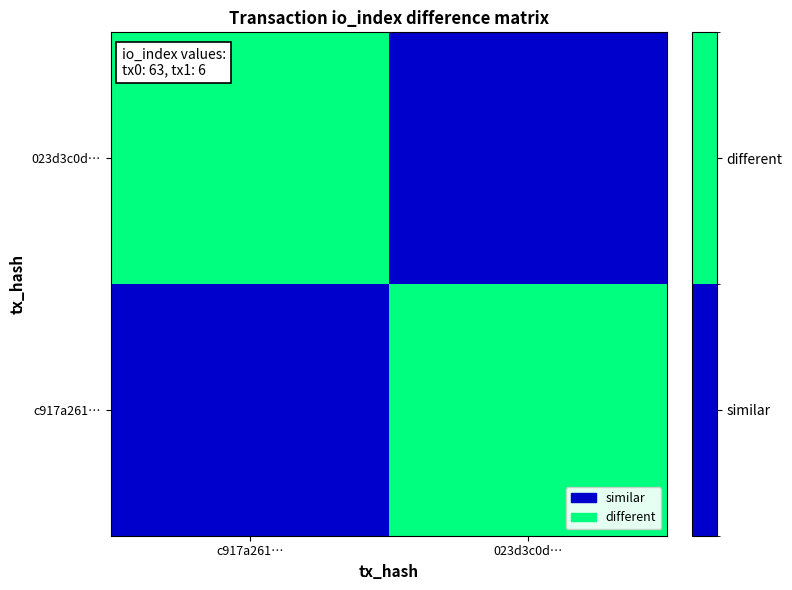

Reading left to right, extract all data points from this chart.

c917a261…: c917a261…=0	023d3c0d…=1
023d3c0d…: c917a261…=1	023d3c0d…=0